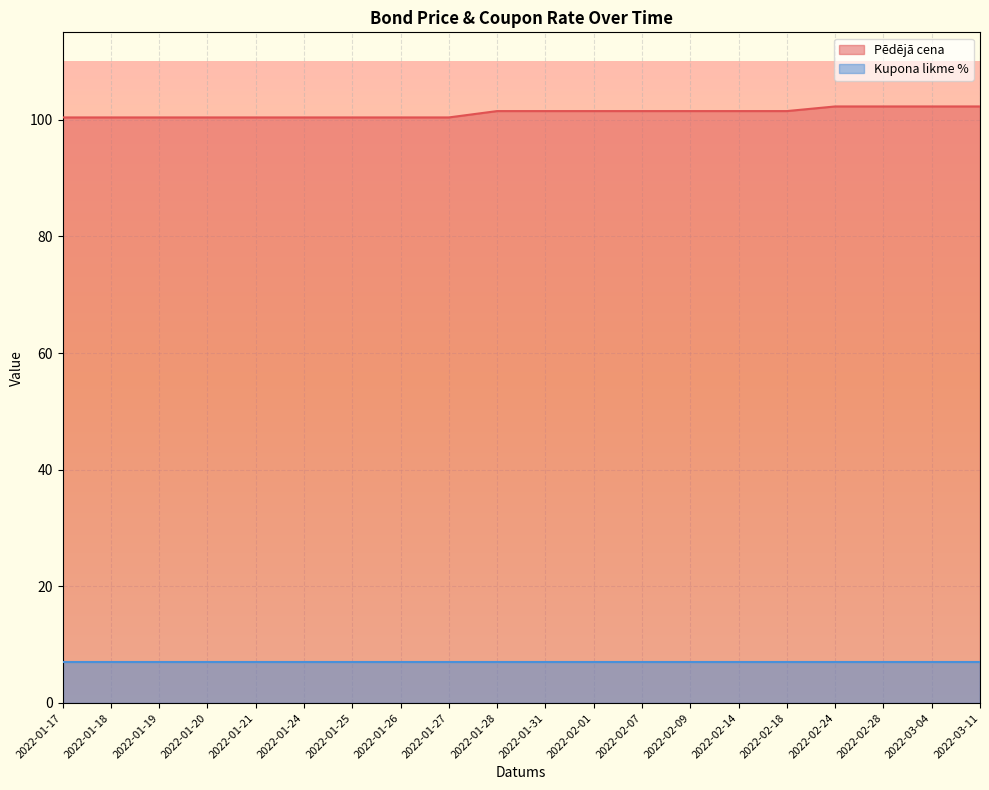

What is the ratio of the value at 2022-01-19 to the value at 2022-01-28?

1.0